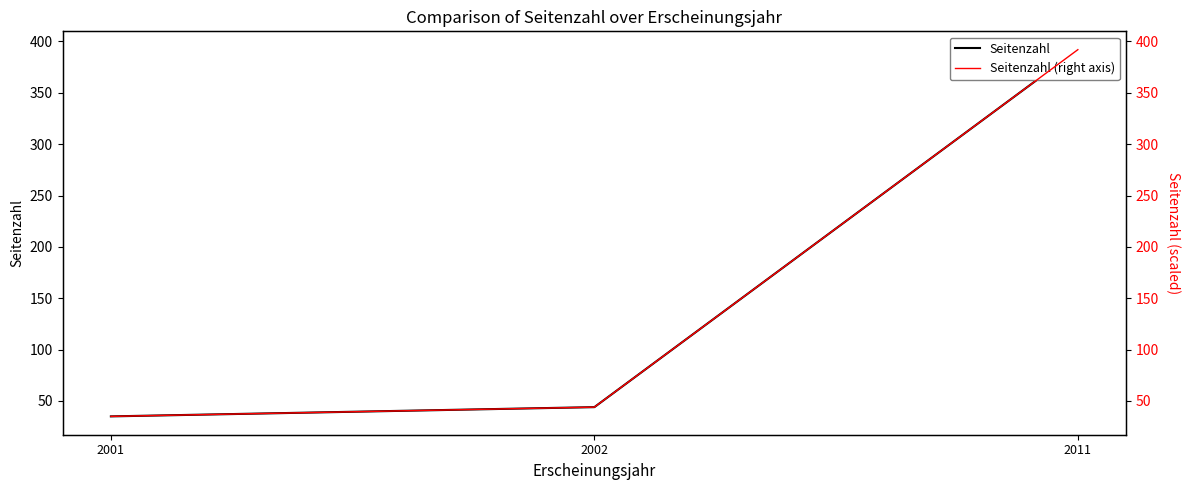

Reading left to right, what are all the values shown in this chart?

Seitenzahl: 35	44	392
Seitenzahl (right axis): 35	44	392